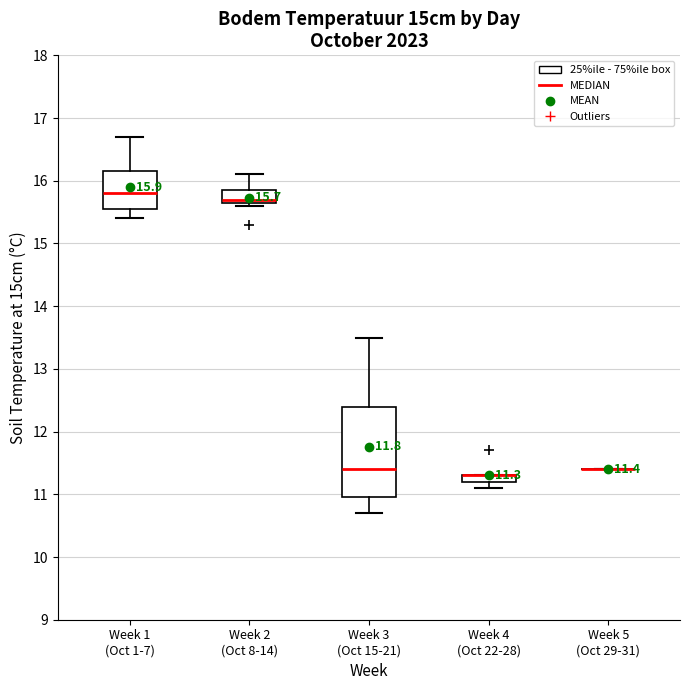

Which box is the tallest, from its lower edge to its upper edge?

Week 3 (Oct 15-21)